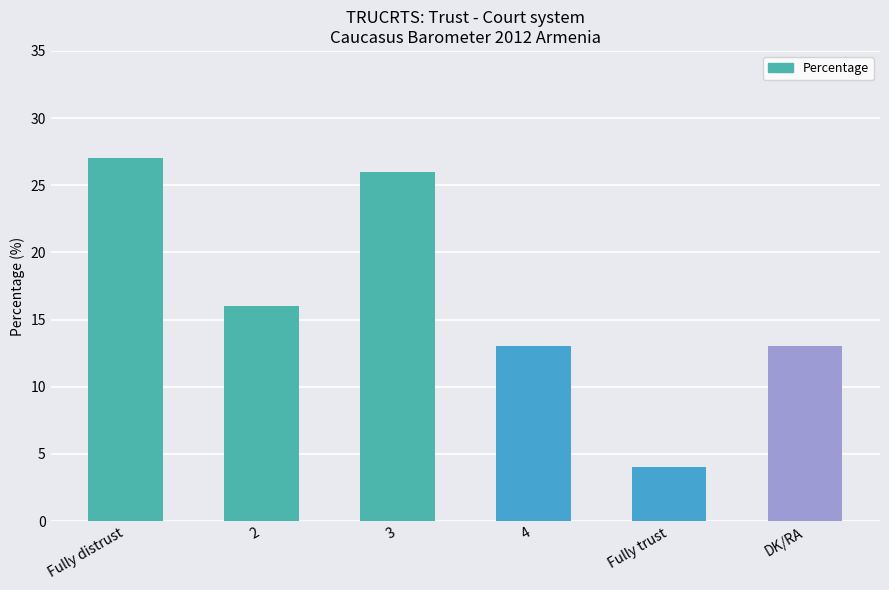

Reading left to right, list all the values displayed in this chart.

Fully distrust=27	2=16	3=26	4=13	Fully trust=4	DK/RA=13